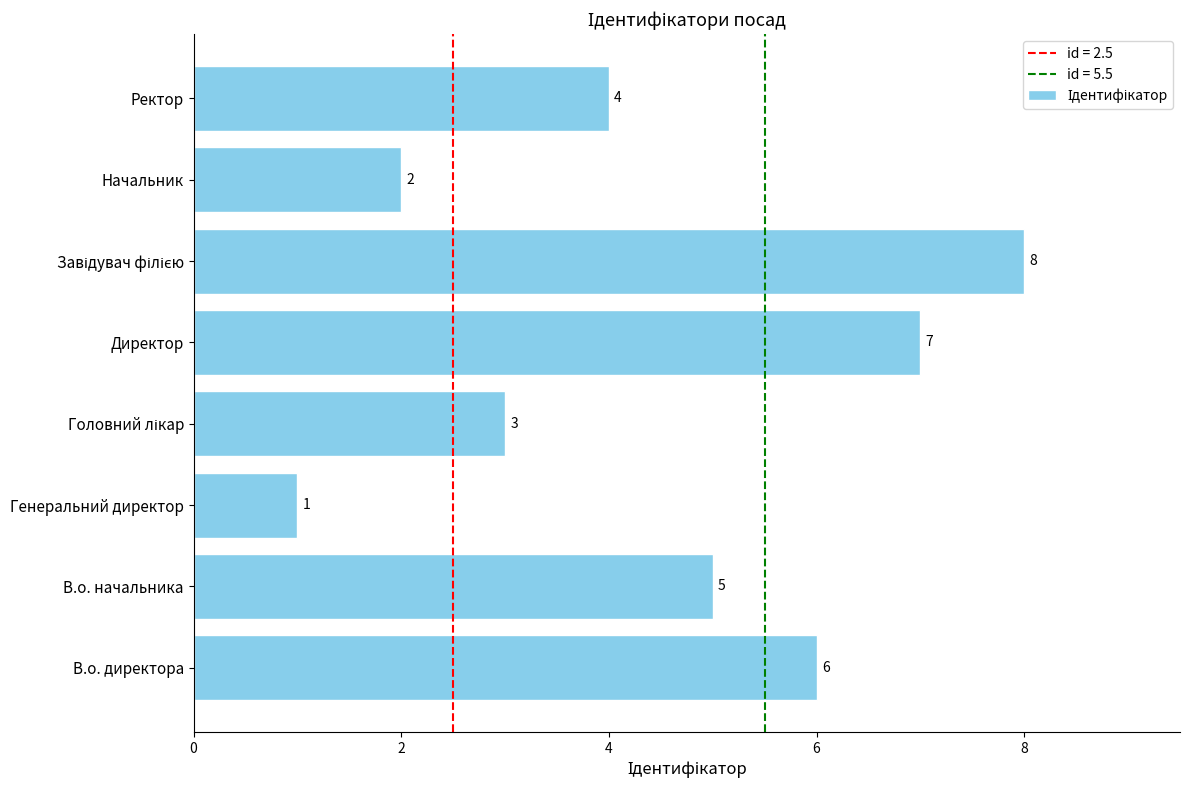

How many values are between 3 and 7?

5